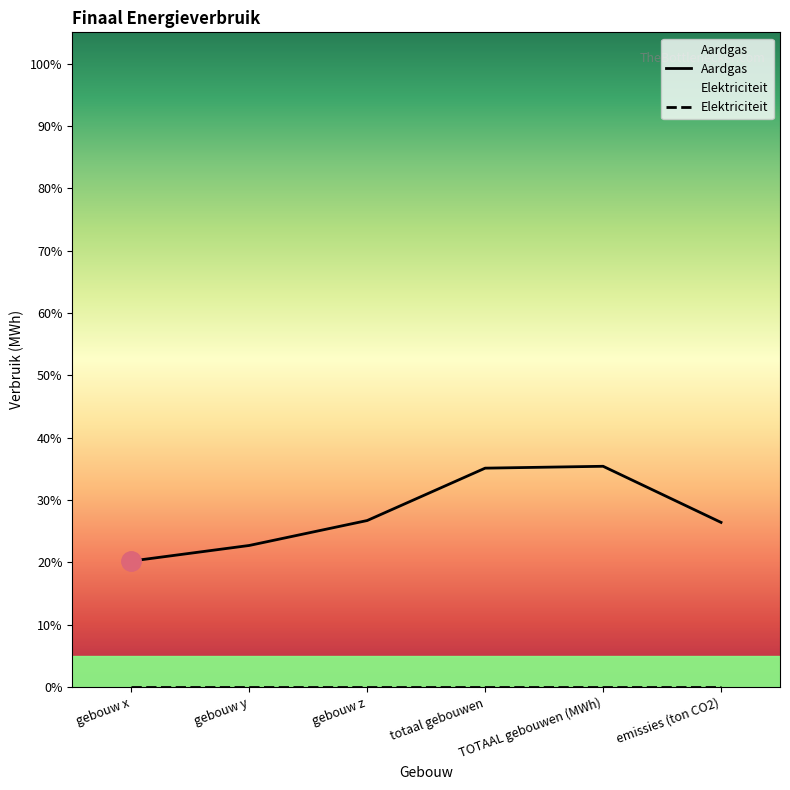

What position from the right is emissies (ton CO2)?

1